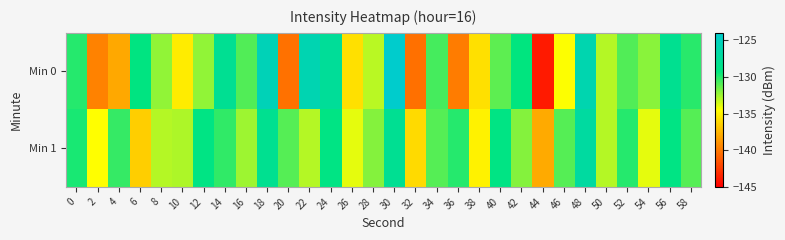

Which series changed the most between 42 and 44?

Min 0